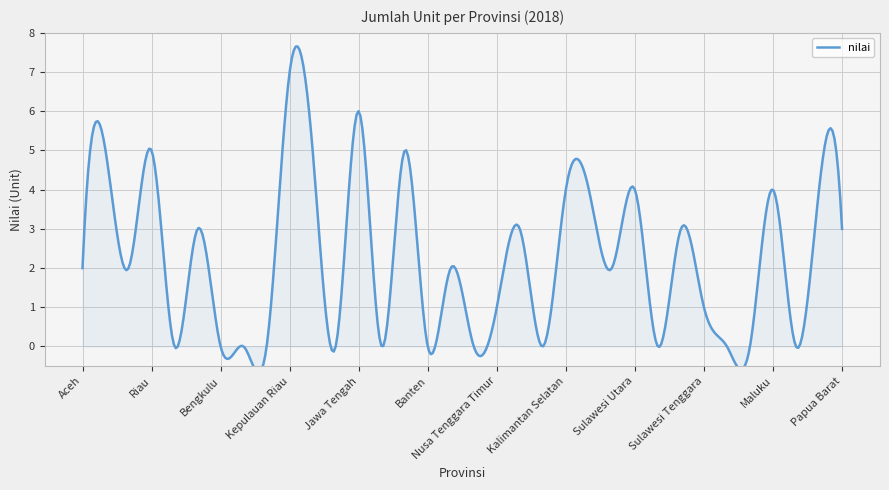

Count the number of values greater than 2.

15